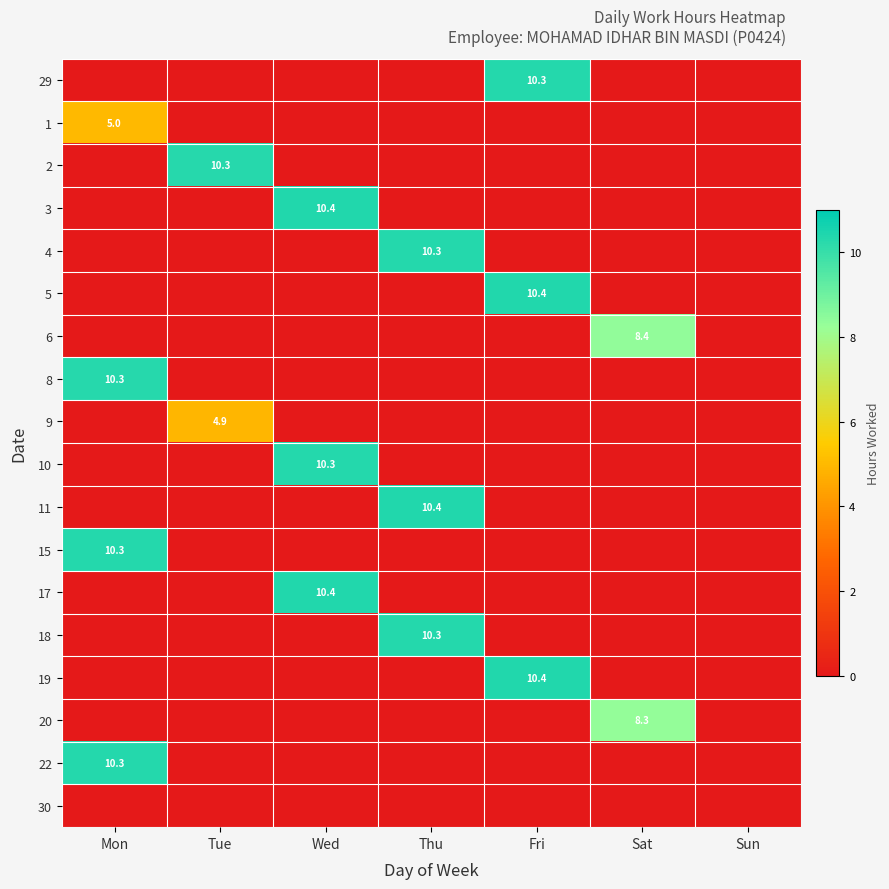

Is it true that 22 equals 5.0 at Sat?

False